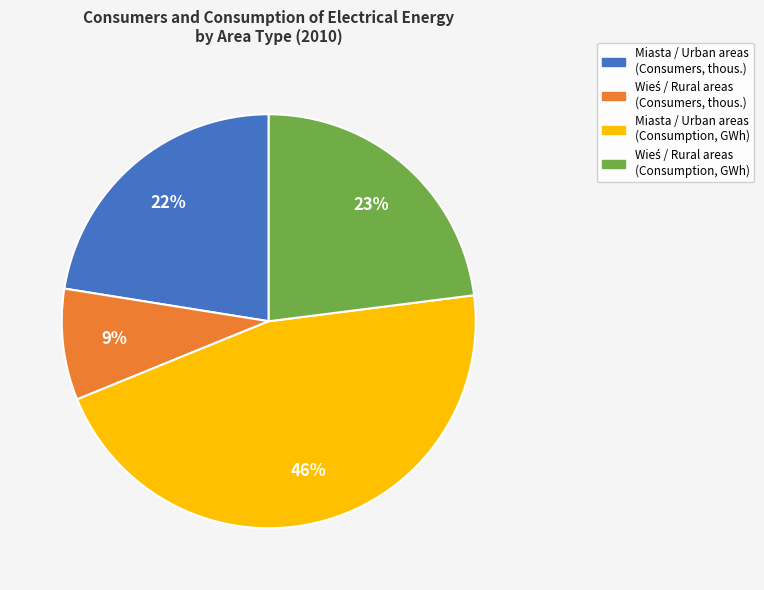

To the nearest percent, what is the average slice percentage?

25%